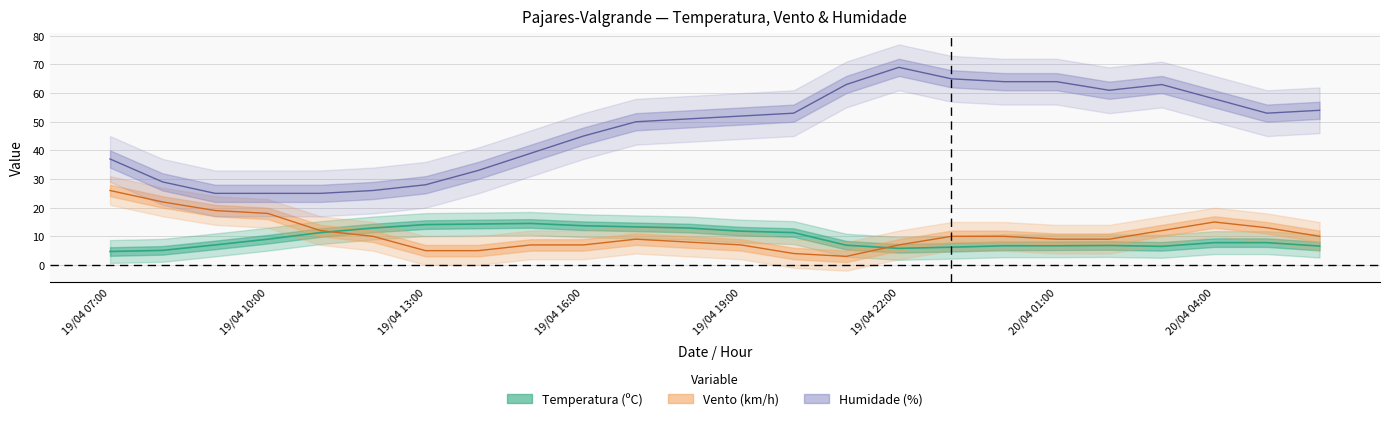

What is the greatest value displayed?

69.0